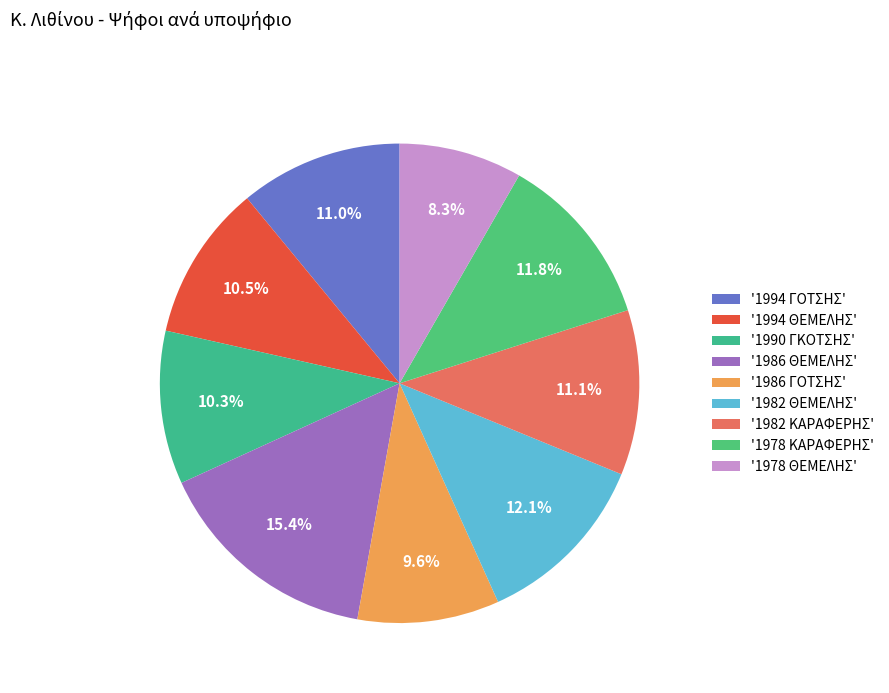

How many segments does this pie chart have?

9